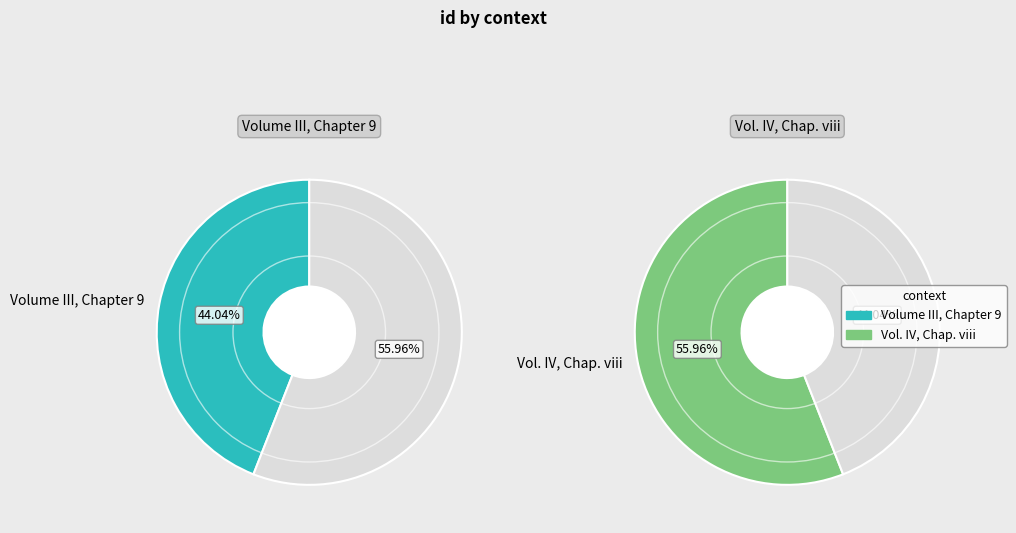

Is it true that Volume III, Chapter 9 is 36% of the pie?

False